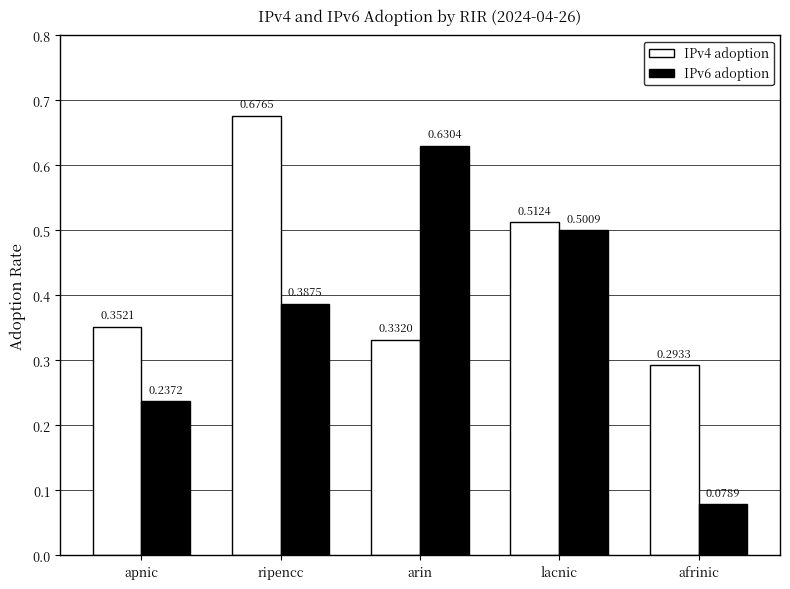

Which category has the highest value in the IPv4 adoption series?

ripencc